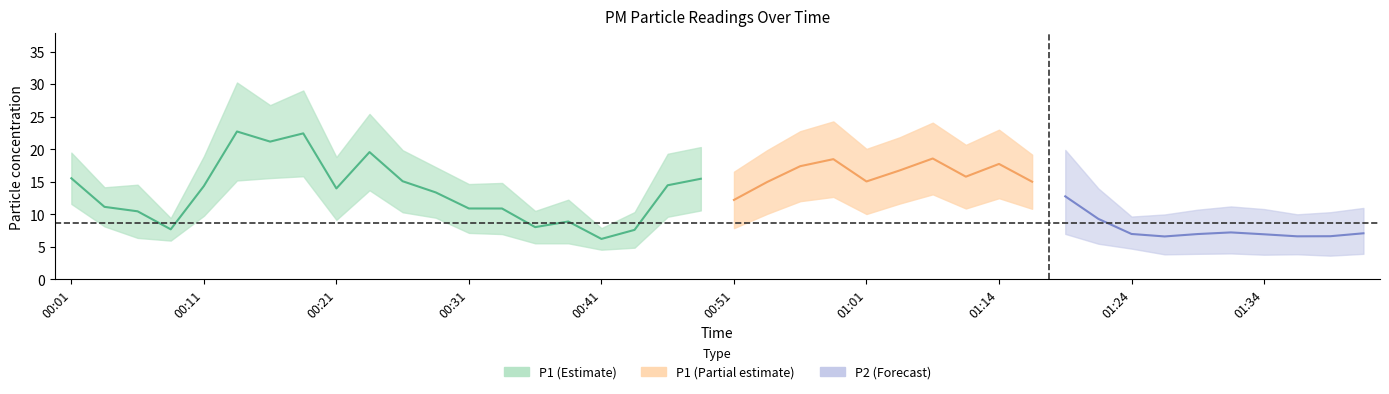

What is the spread (max minus min) of values at 00:56?

10.8